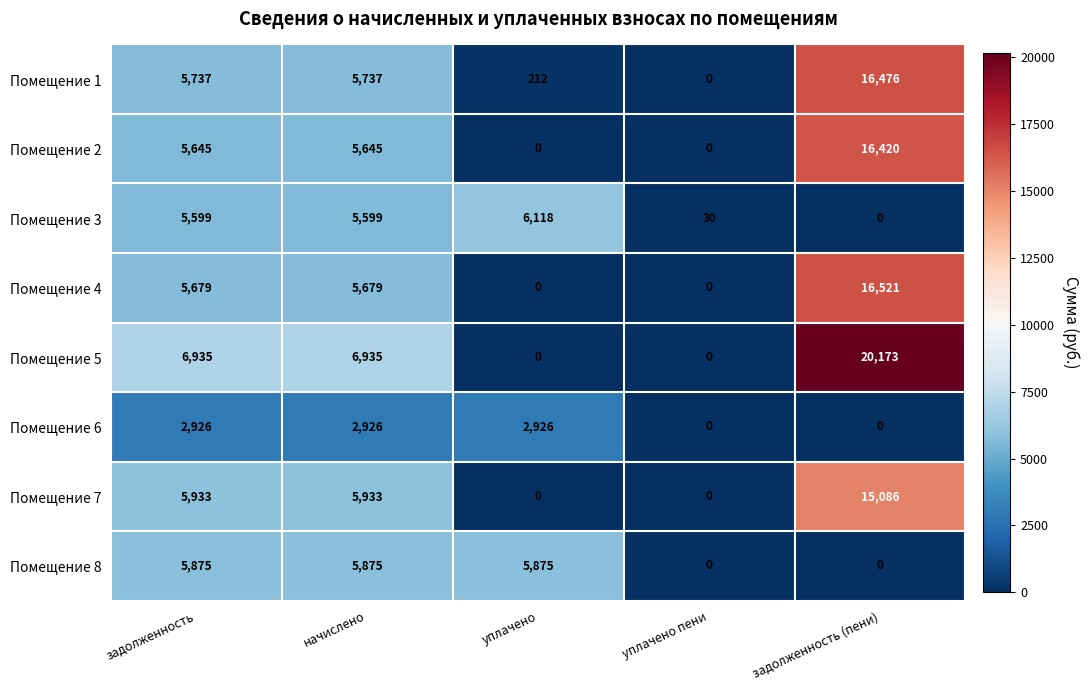

Rank the series by their maximum value, from highest to lowest.

Помещение 5, Помещение 4, Помещение 1, Помещение 2, Помещение 7, Помещение 3, Помещение 8, Помещение 6